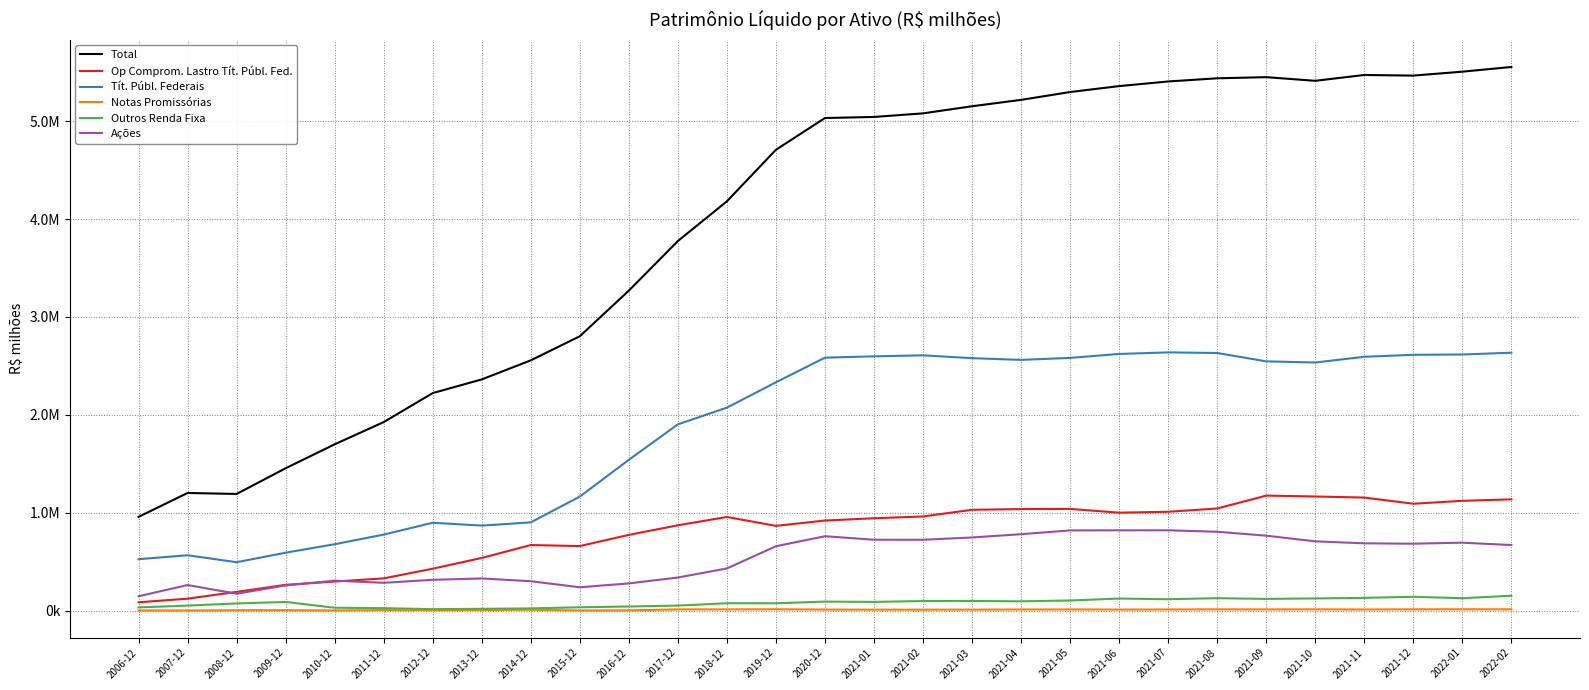

Does the chart display data point markers on the line(s)?

No